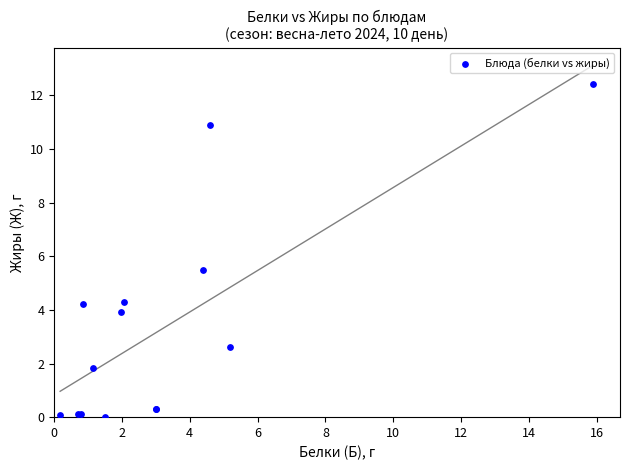

What Y value in the scatter plot is closest to 6?

5.5